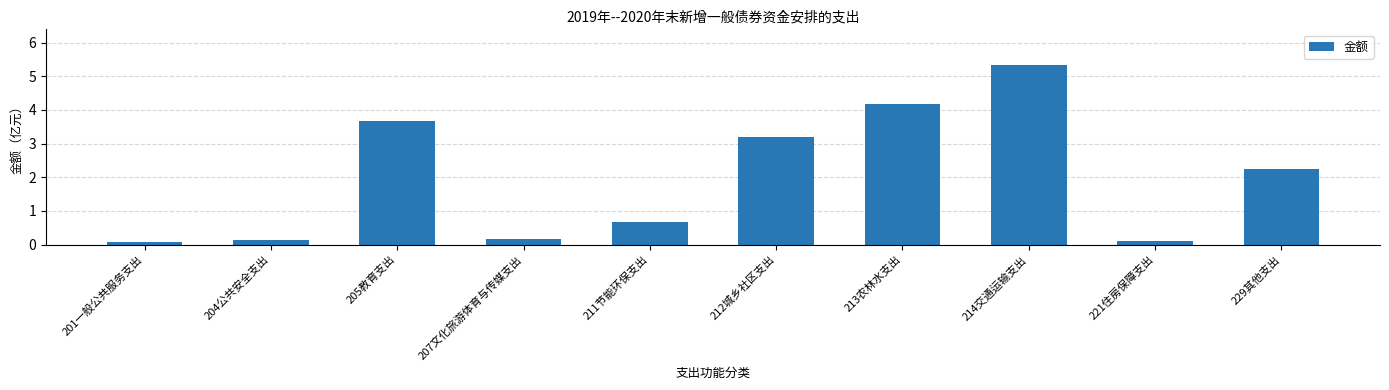

Which has a higher value, 205教育支出 or 214交通运输支出?

214交通运输支出